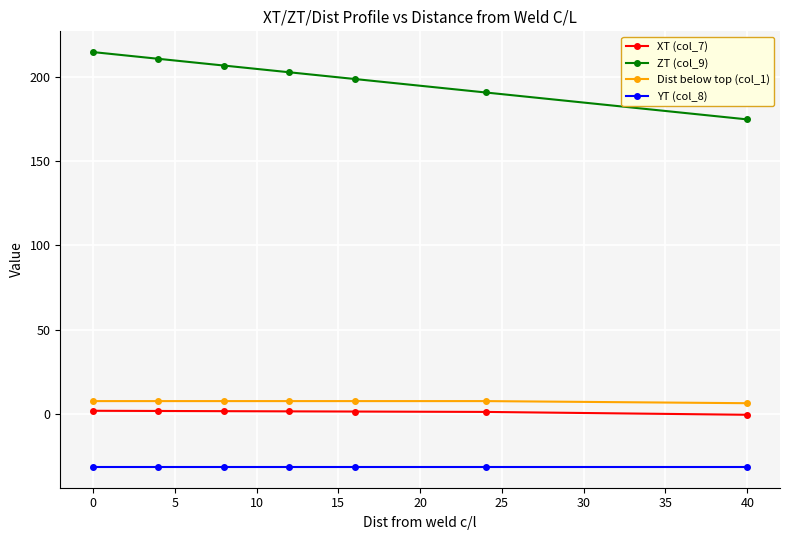

What is the minimum value shown in the chart?

-31.6